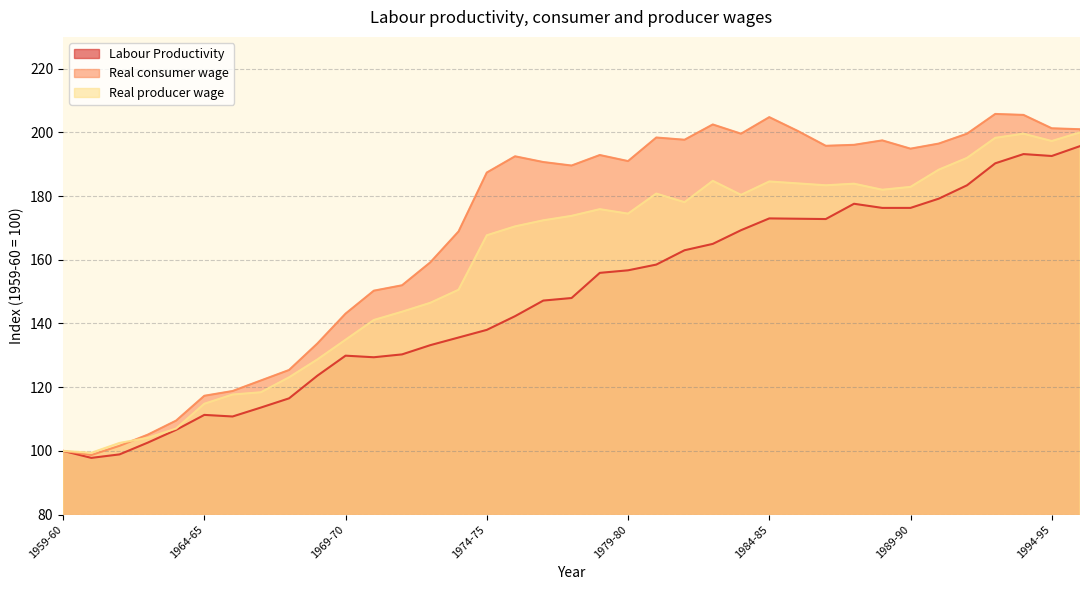

Reading right to left, transcribe all the data shown in this chart.

Labour Productivity: 1995-96=195.7	1994-95=192.6	1993-94=193.2	1992-93=190.3	1991-92=183.4	1990-91=179.2	1989-90=176.3	1988-89=176.3	1987-88=177.6	1986-87=172.8	1985-86=172.9	1984-85=173.0	1983-84=169.3	1982-83=165.0	1981-82=163.0	1980-81=158.5	1979-80=156.7	1978-79=155.9	1977-78=148.0	1976-77=147.2	1975-76=142.3	1974-75=138.0	1973-74=135.6	1972-73=133.2	1971-72=130.3	1970-71=129.4	1969-70=129.9	1968-69=123.6	1967-68=116.5	1966-67=113.6	1965-66=110.8	1964-65=111.3	1963-64=106.6	1962-63=102.6	1961-62=98.9	1960-61=97.8	1959-60=100.0
Real consumer wage: 1995-96=201.0	1994-95=201.3	1993-94=205.5	1992-93=205.8	1991-92=199.6	1990-91=196.5	1989-90=194.9	1988-89=197.5	1987-88=196.1	1986-87=195.8	1985-86=200.5	1984-85=204.8	1983-84=199.6	1982-83=202.5	1981-82=197.7	1980-81=198.4	1979-80=191.0	1978-79=192.9	1977-78=189.6	1976-77=190.7	1975-76=192.5	1974-75=187.4	1973-74=168.9	1972-73=159.2	1971-72=152.0	1970-71=150.3	1969-70=143.1	1968-69=133.7	1967-68=125.4	1966-67=122.1	1965-66=118.8	1964-65=117.3	1963-64=109.5	1962-63=105.1	1961-62=101.6	1960-61=98.7	1959-60=100.0
Real producer wage: 1995-96=200.0	1994-95=197.3	1993-94=199.6	1992-93=198.3	1991-92=192.0	1990-91=188.3	1989-90=182.9	1988-89=182.0	1987-88=183.9	1986-87=183.4	1985-86=184.0	1984-85=184.6	1983-84=180.4	1982-83=184.8	1981-82=178.1	1980-81=180.8	1979-80=174.5	1978-79=175.9	1977-78=173.8	1976-77=172.4	1975-76=170.5	1974-75=167.7	1973-74=150.6	1972-73=146.5	1971-72=143.7	1970-71=141.1	1969-70=134.9	1968-69=128.7	1967-68=123.1	1966-67=118.4	1965-66=117.7	1964-65=114.8	1963-64=107.0	1962-63=104.1	1961-62=102.5	1960-61=99.4	1959-60=100.0